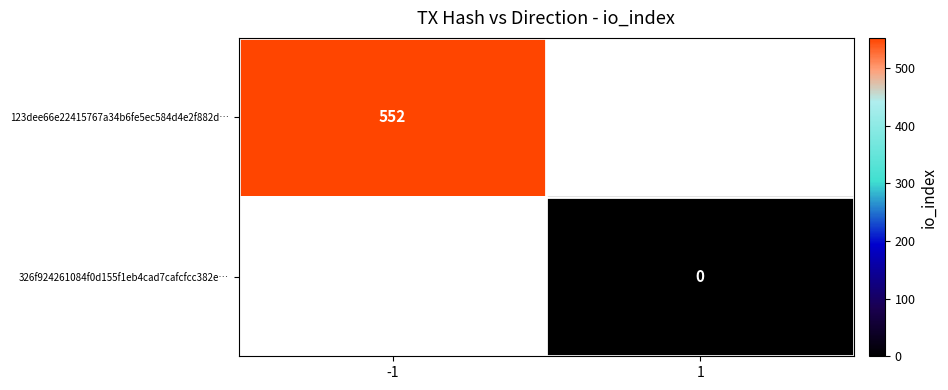

The 123dee66e22415767a34b6fe5ec584d4e2f882d… series shows 295.4 at -1. True or false?

False